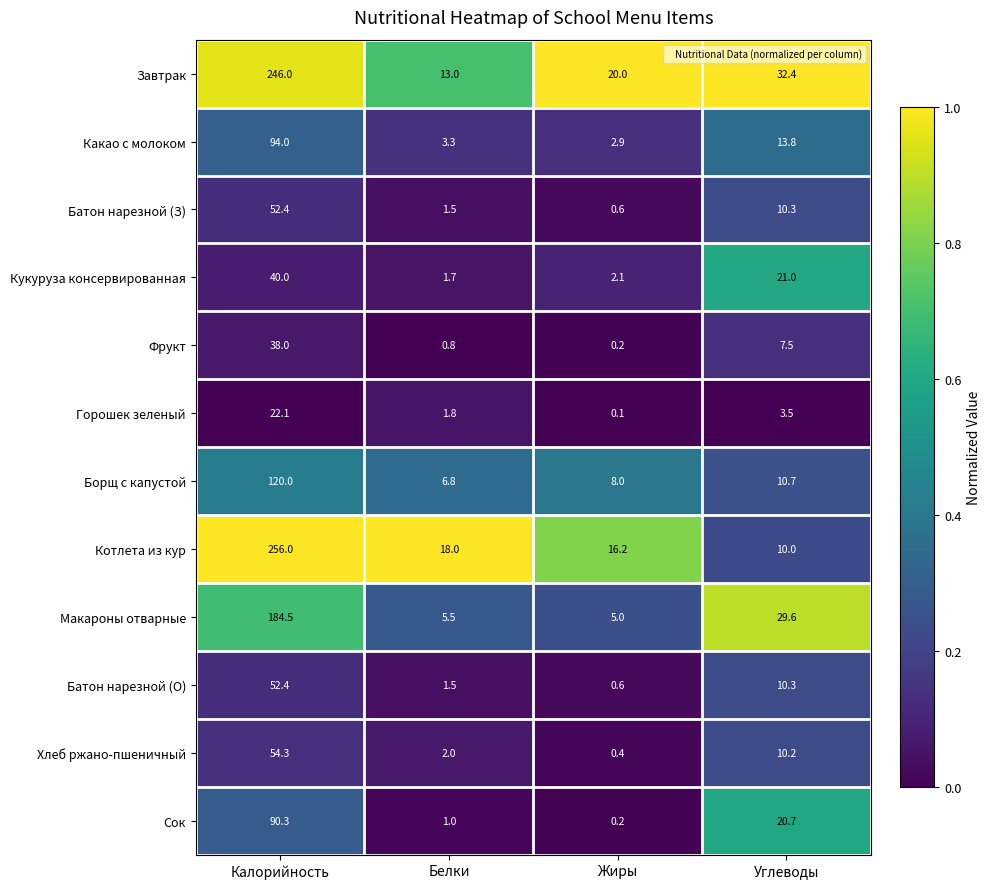

At which category does the chart reach its minimum across all series?

Жиры